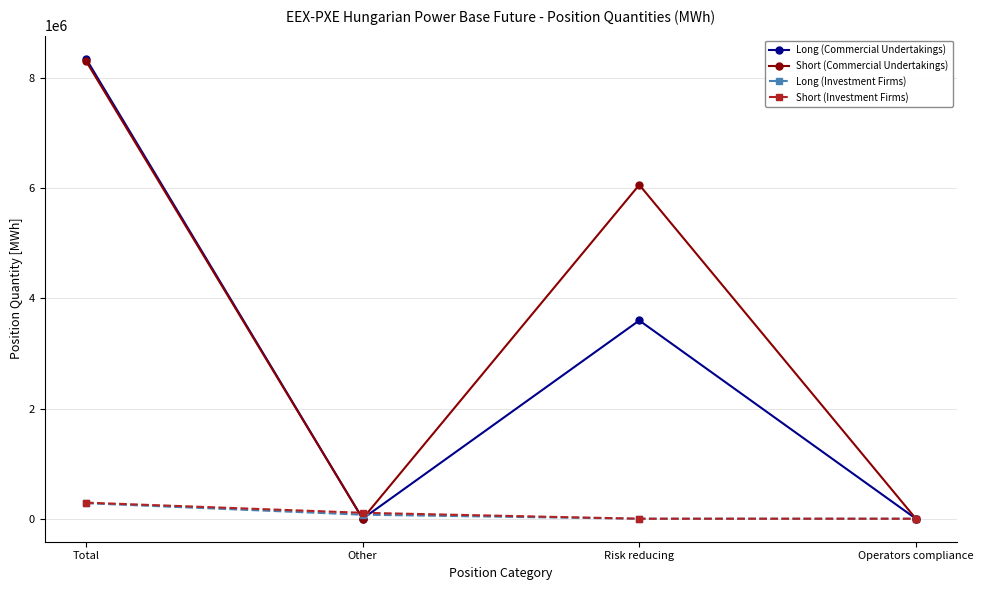

What is the difference between the highest and lowest values at Other?

107304